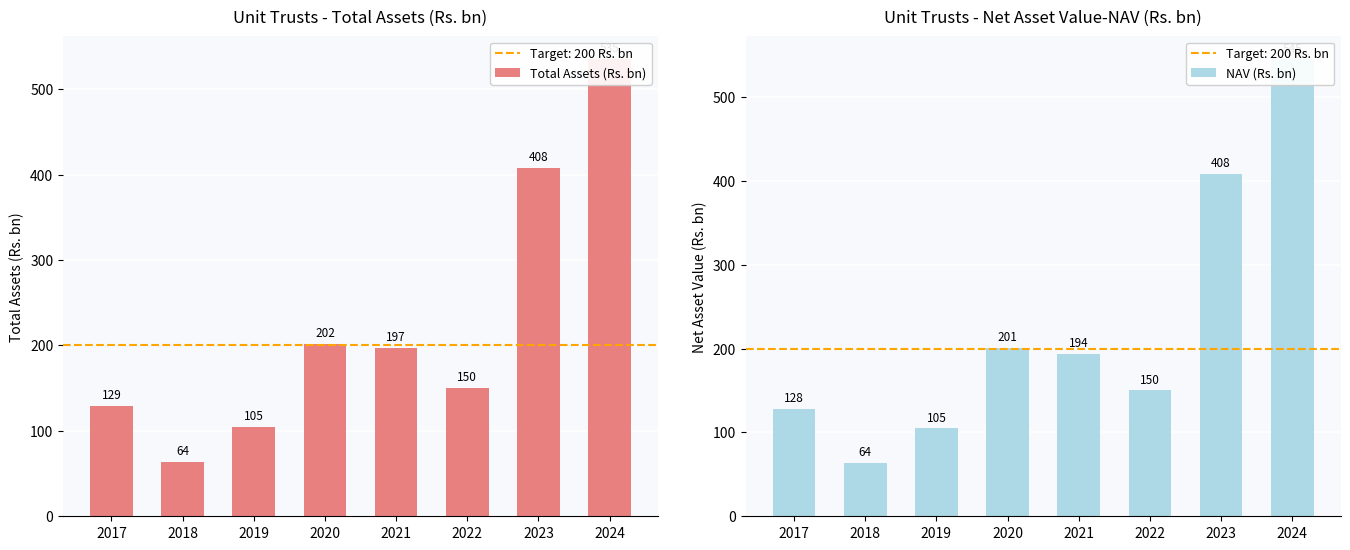

At which label does NAV (Rs. bn) first exceed 194?

2020